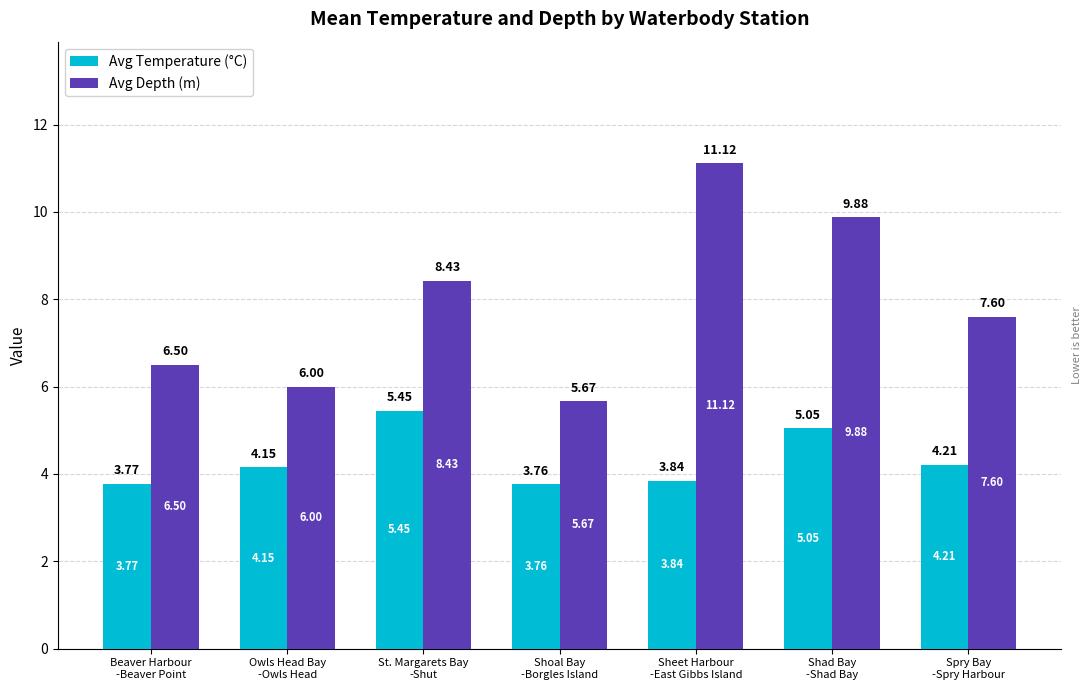

Rank the series by their average value, from lowest to highest.

Avg Temperature (°C), Avg Depth (m)